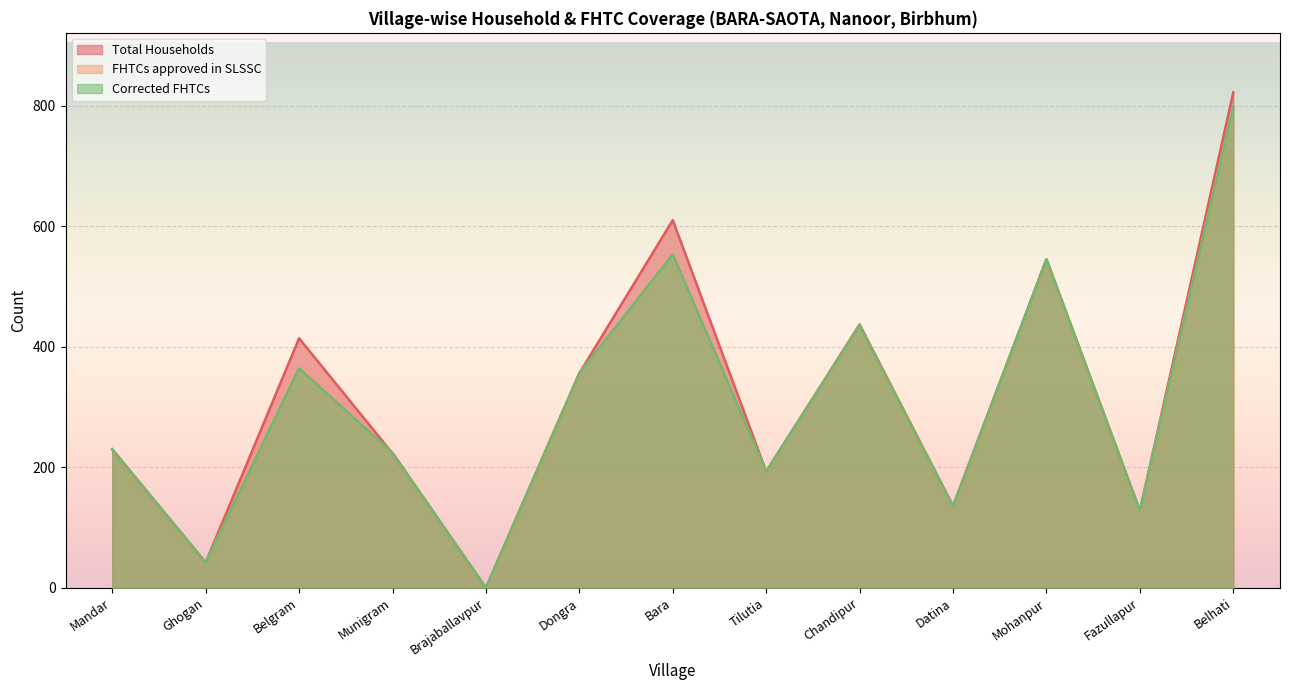

What is the total value across all series at Belhati?

2416